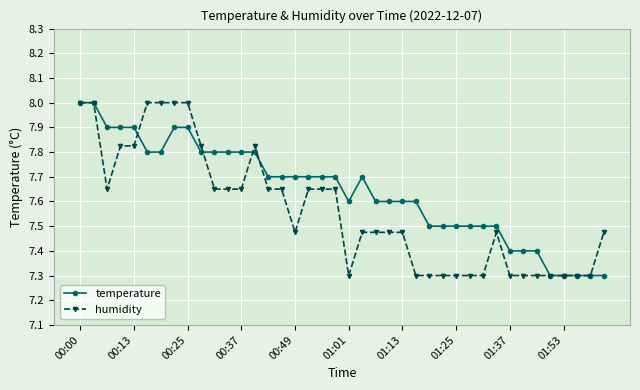

What are all the series names shown in the legend?

temperature, humidity